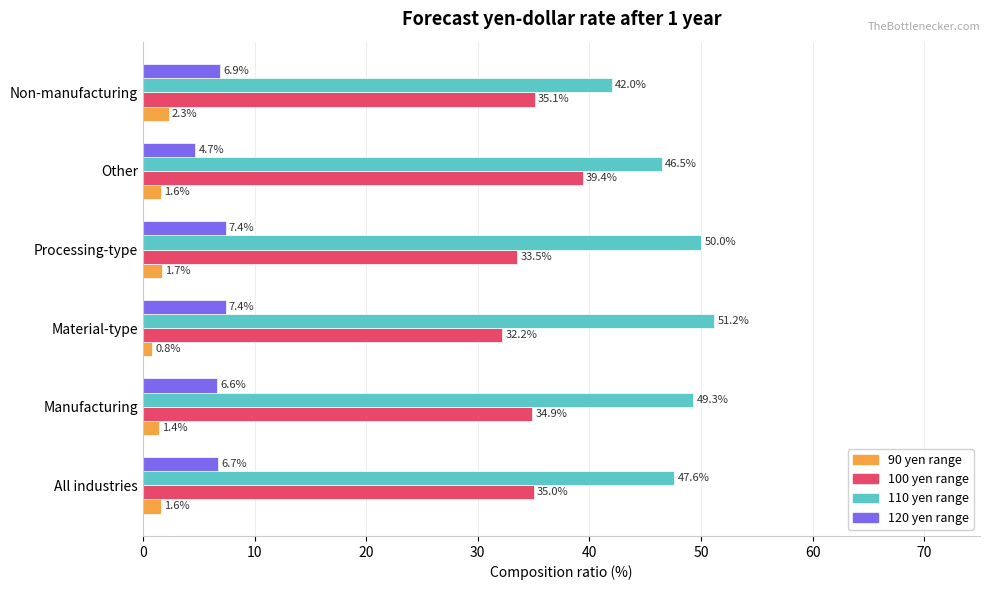

The value of 100 yen range at Material-type is 43.4. True or false?

False